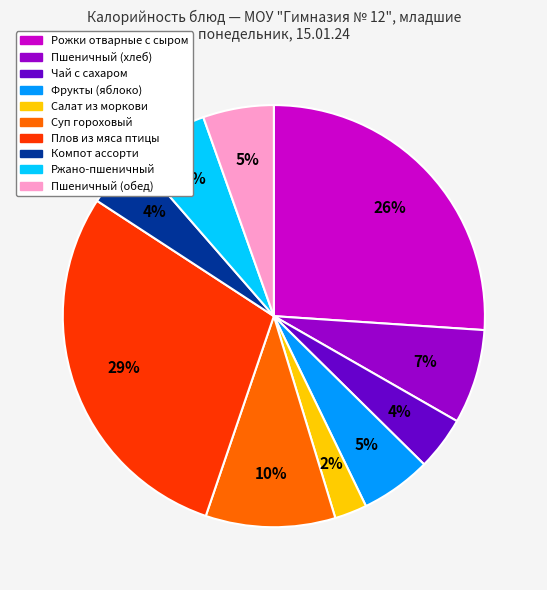

To the nearest percent, what is the combined percentage of Салат из моркови and Ржано-пшеничный?

8%